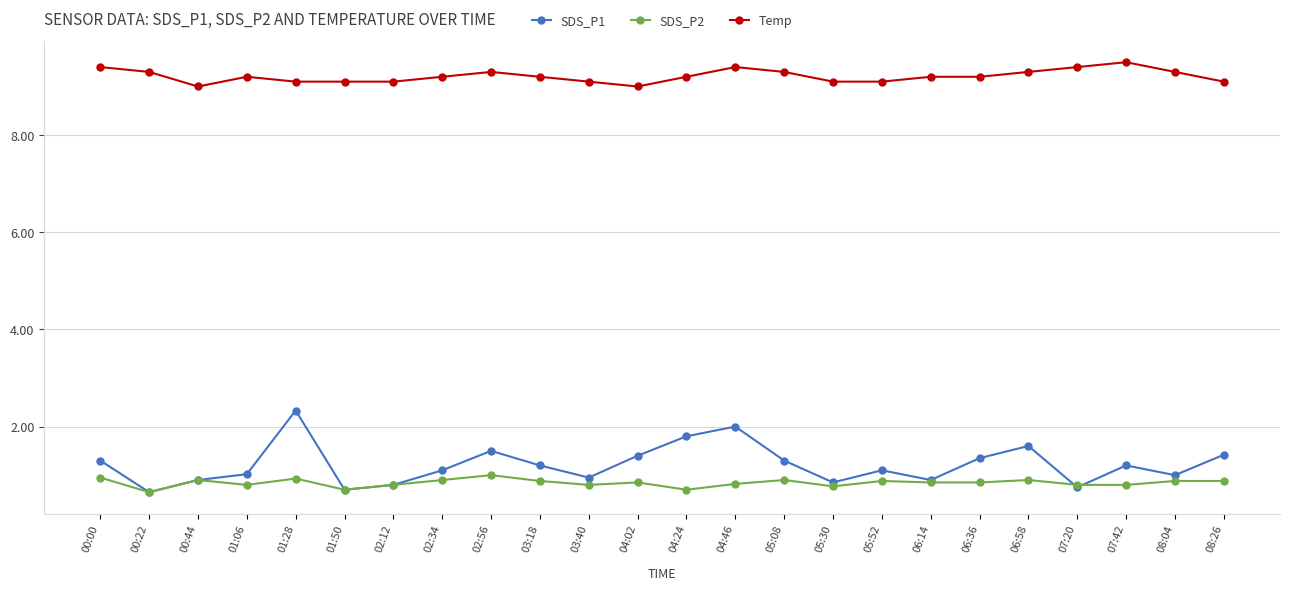

True or false: SDS_P2 and Temp cross at least once.

False